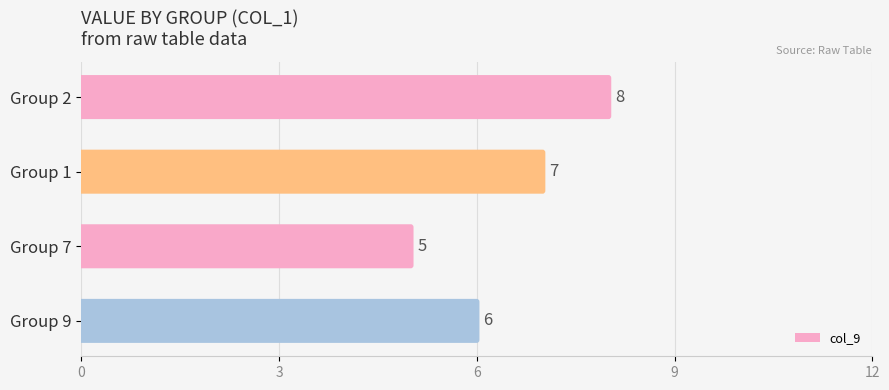

Count the values in the range 6 to 8.

3